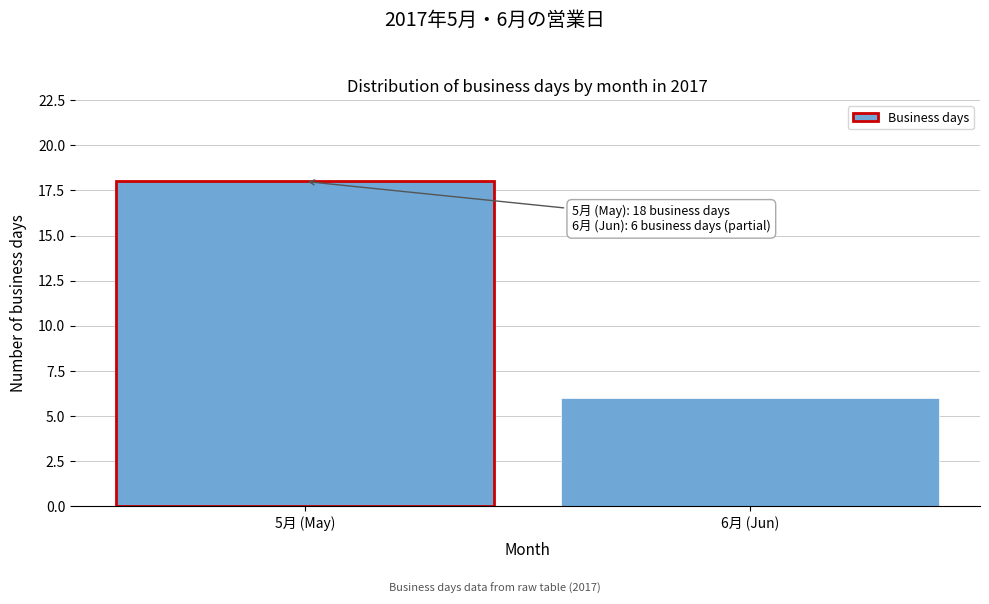

Reading left to right, list all the values displayed in this chart.

18	6